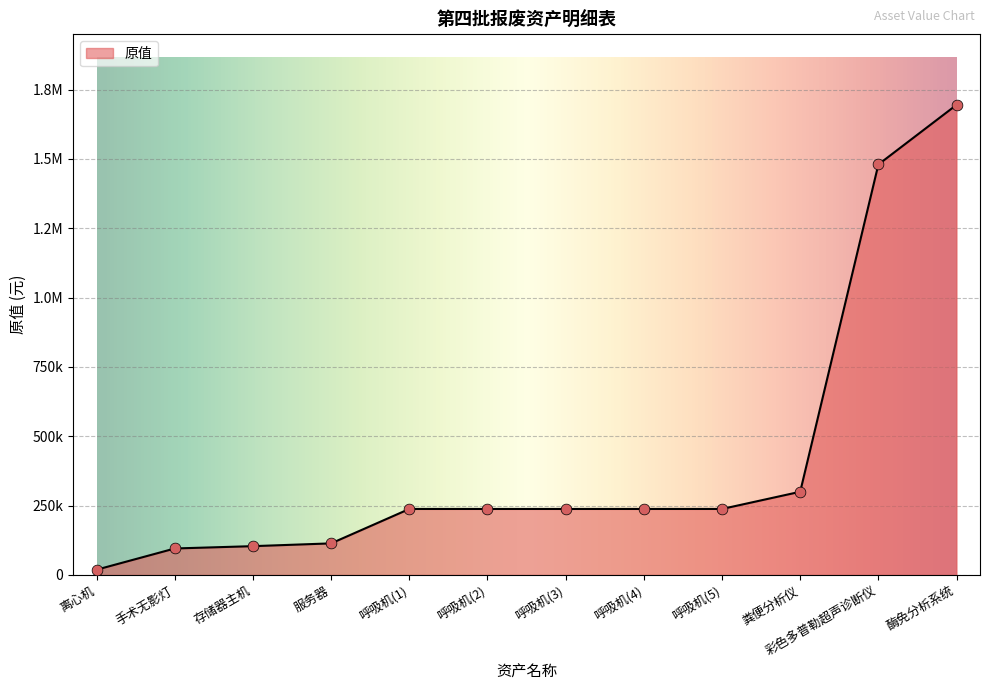

What is the change in value from 呼吸机(2) to 粪便分析仪?

+62000